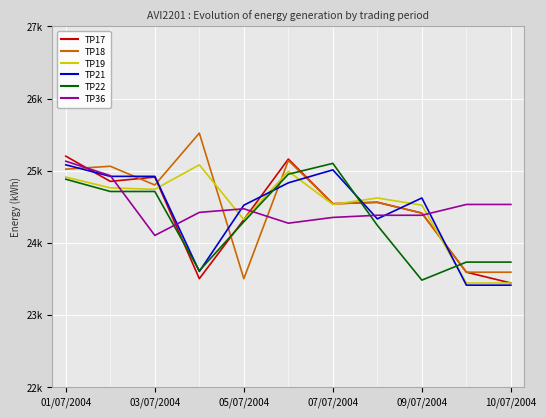

What is the maximum value shown in the chart?

25520